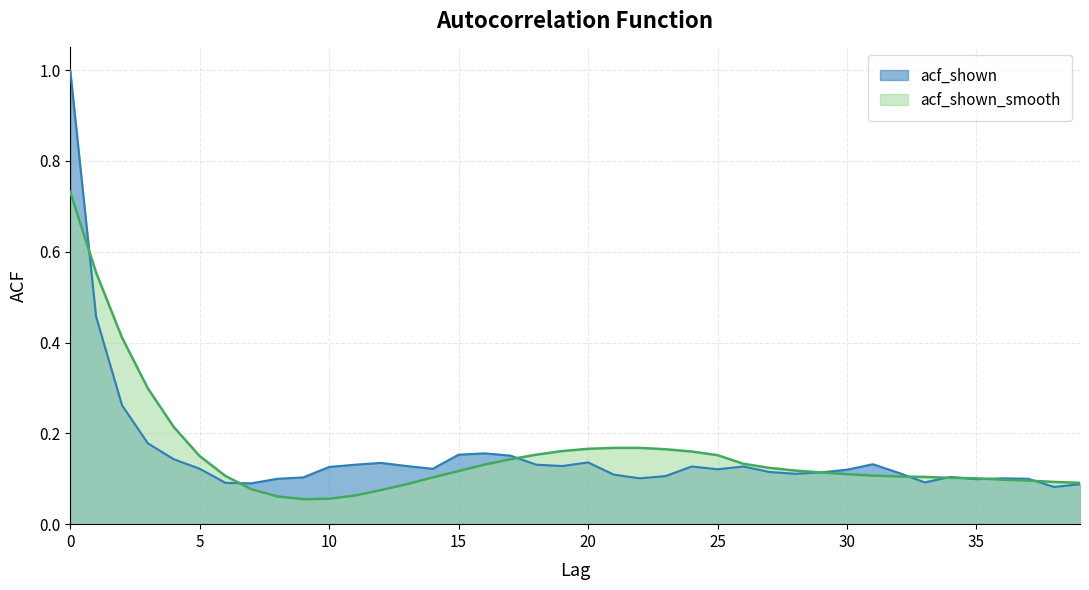

What is the difference between the maximum and minimum values in the acf_shown series?

0.9